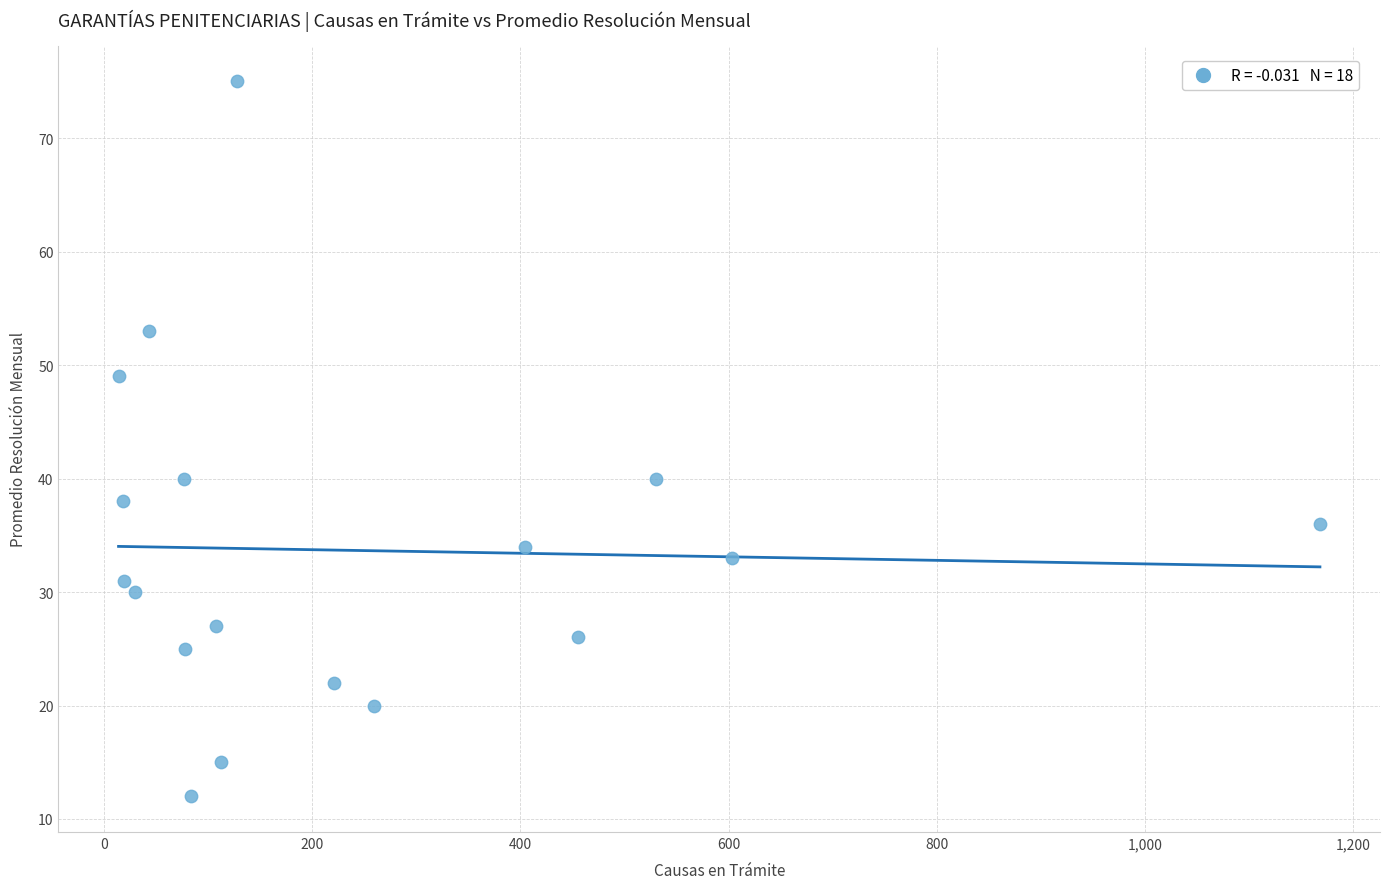

What is the range of Y values (max minus min)?

63